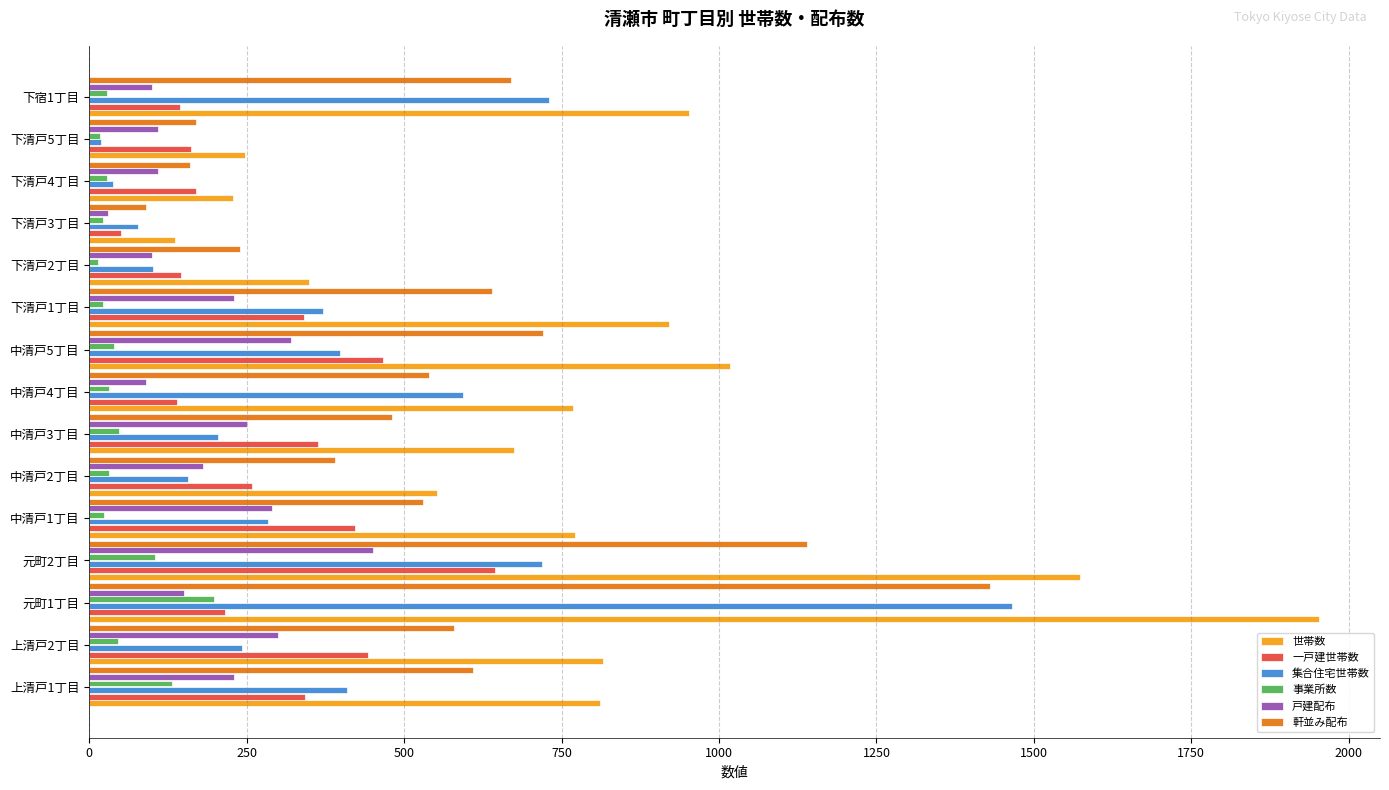

Which series has the widest spread of values?

世帯数